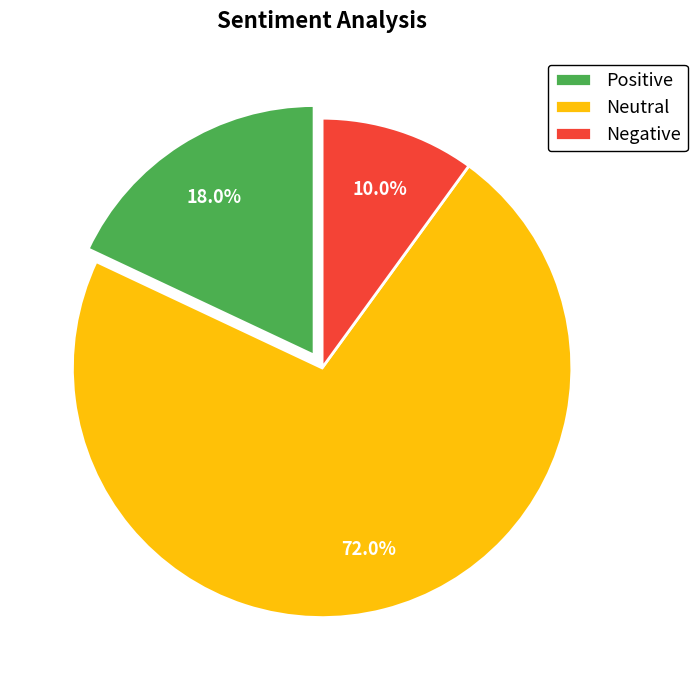

Is there a majority slice in this chart?

Yes